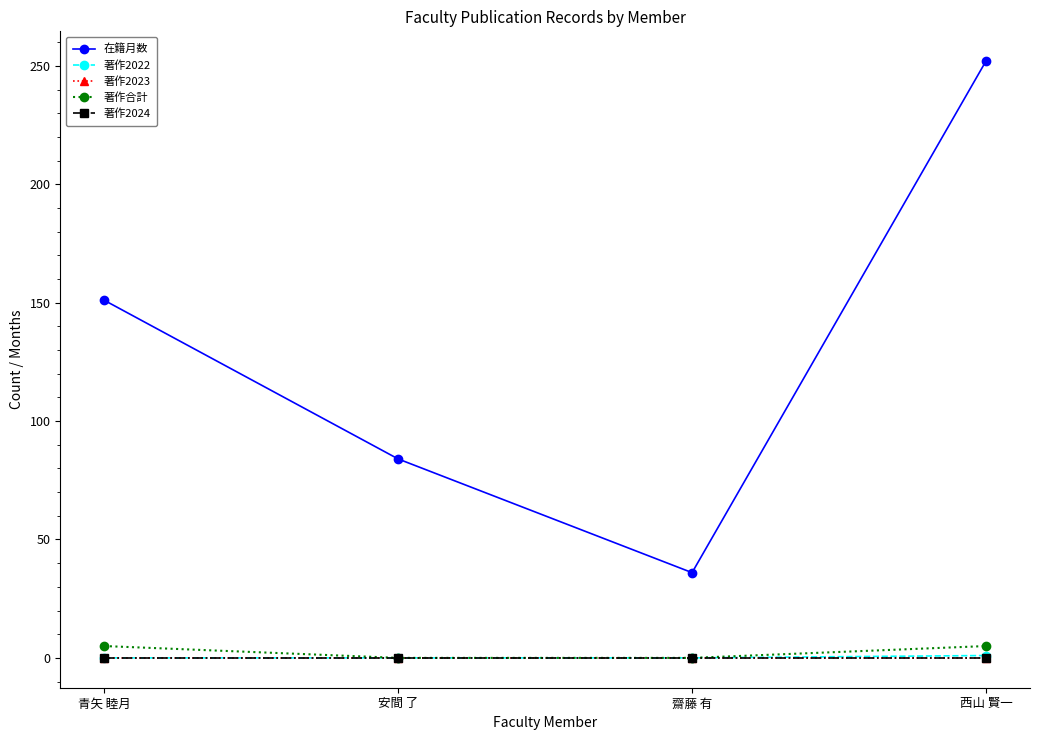

Which series has the largest total across all categories?

在籍月数